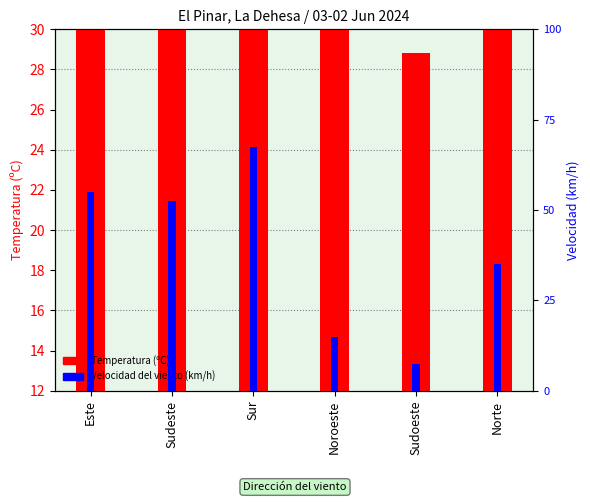

What is the total value across all series at Norte?

40.8